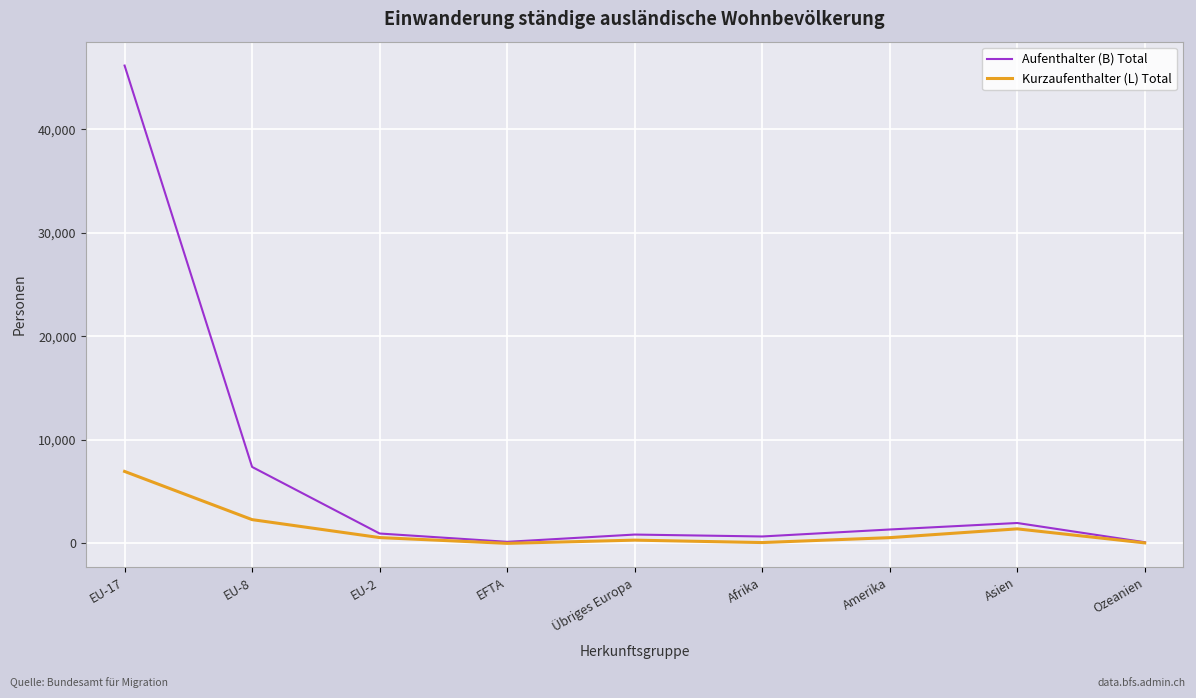

Where is Aufenthalter (B) Total nearest to the value 23143?

EU-8